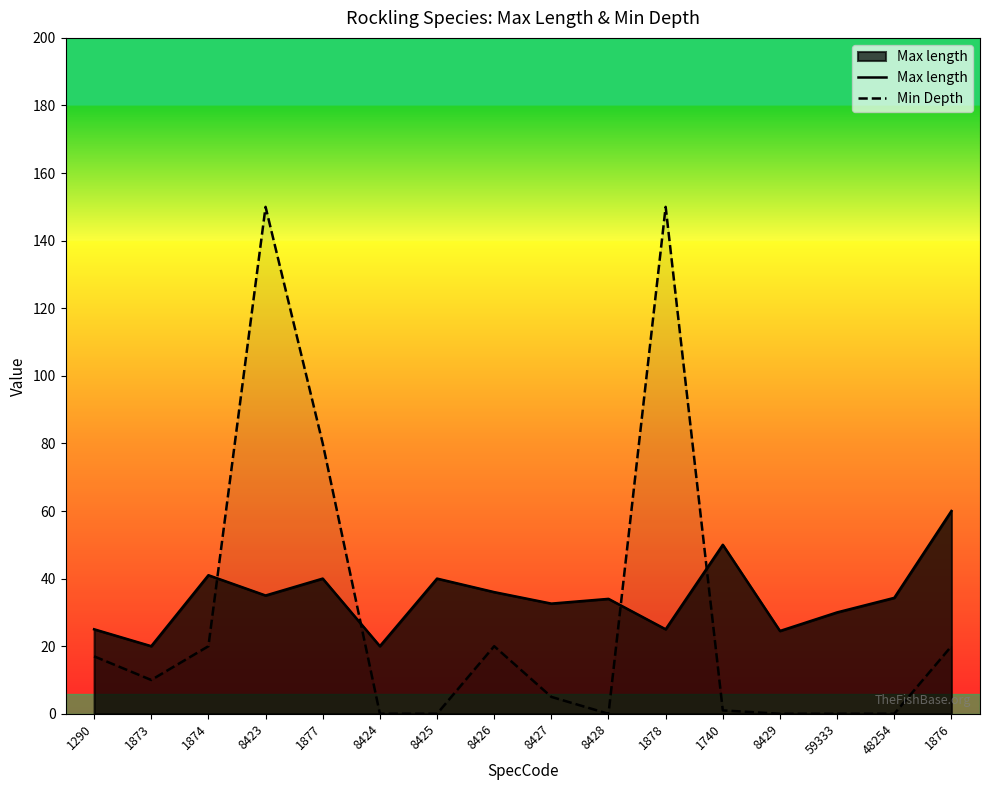

What is the lowest value of the Max length series?

20.0